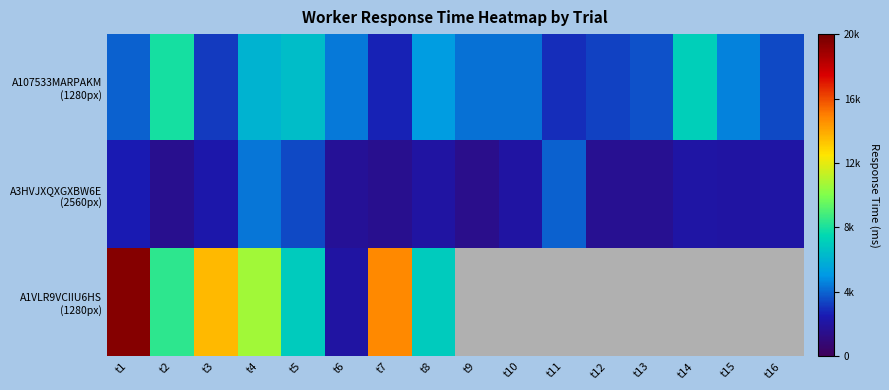

The A107533MARPAKM (1280px) series shows 7397.9 at t15. True or false?

False